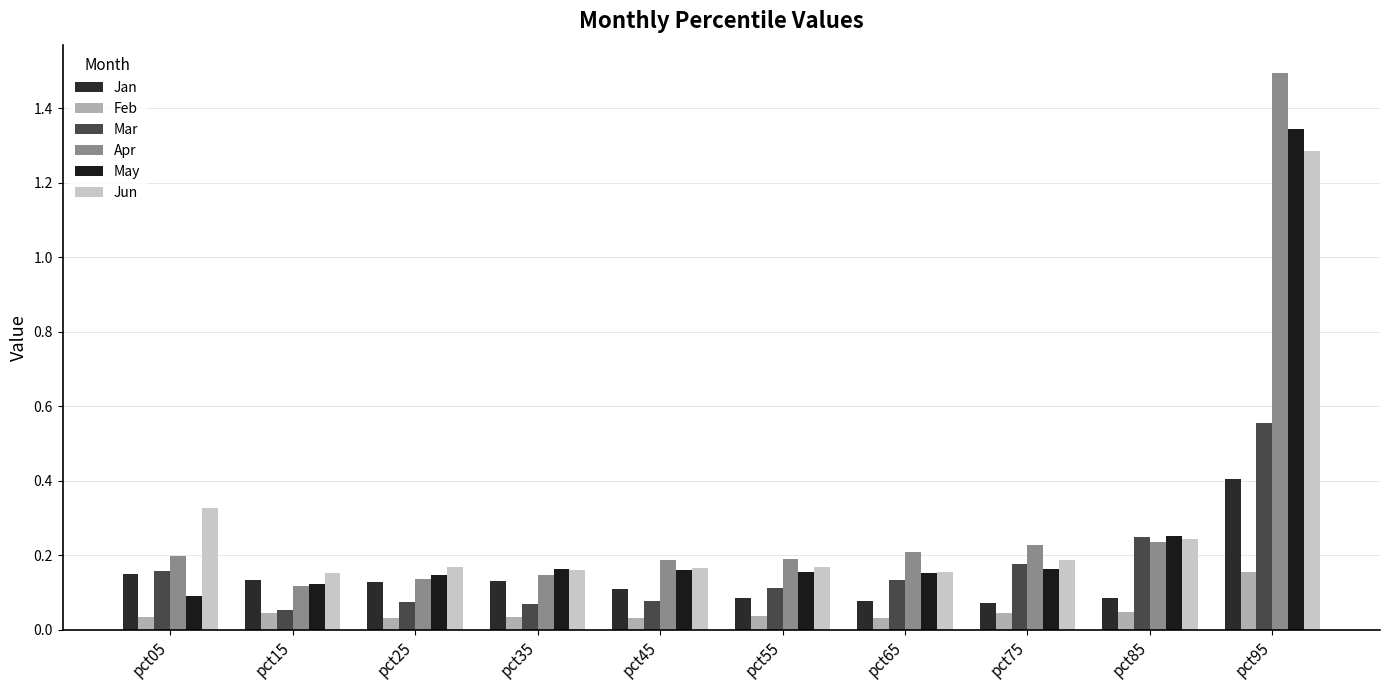

How many series are shown in this chart?

6